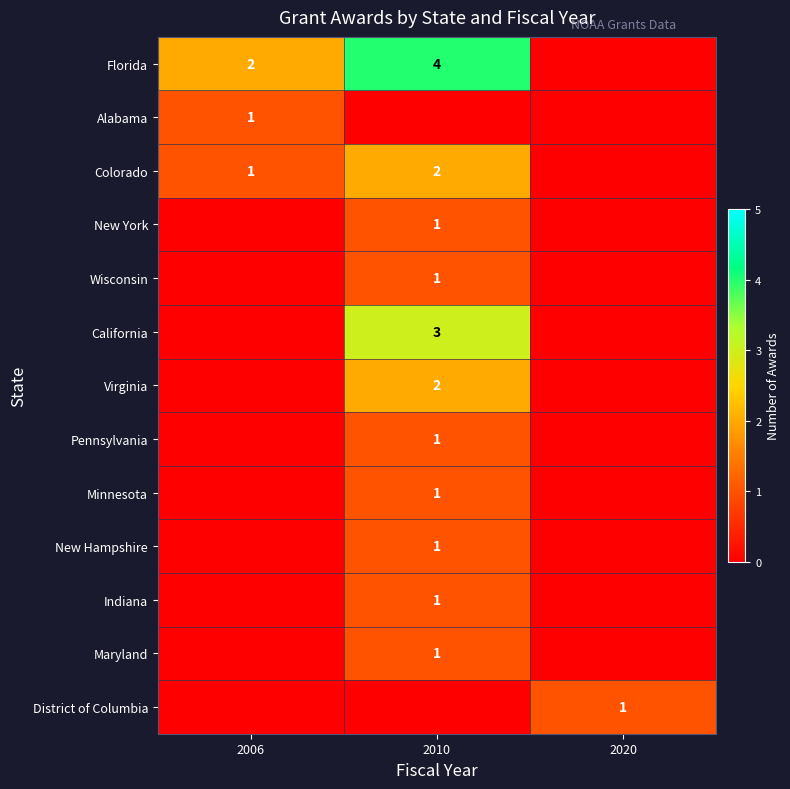

How many series are shown in this chart?

13